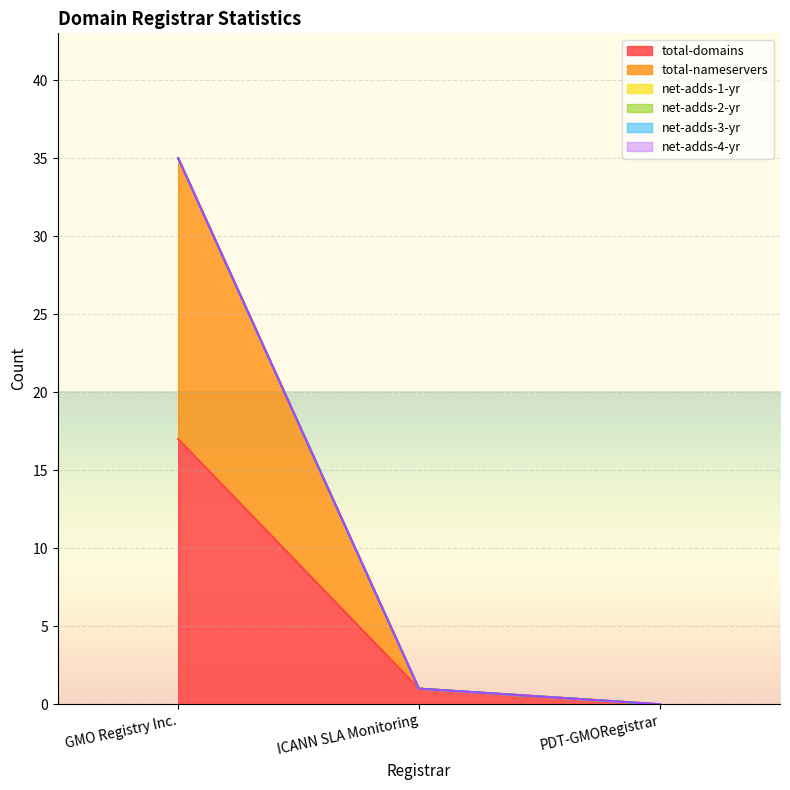

Reading left to right, extract all data points from this chart.

total-domains: 17	1	0
total-nameservers: 18	0	0
net-adds-1-yr: 0	0	0
net-adds-2-yr: 0	0	0
net-adds-3-yr: 0	0	0
net-adds-4-yr: 0	0	0